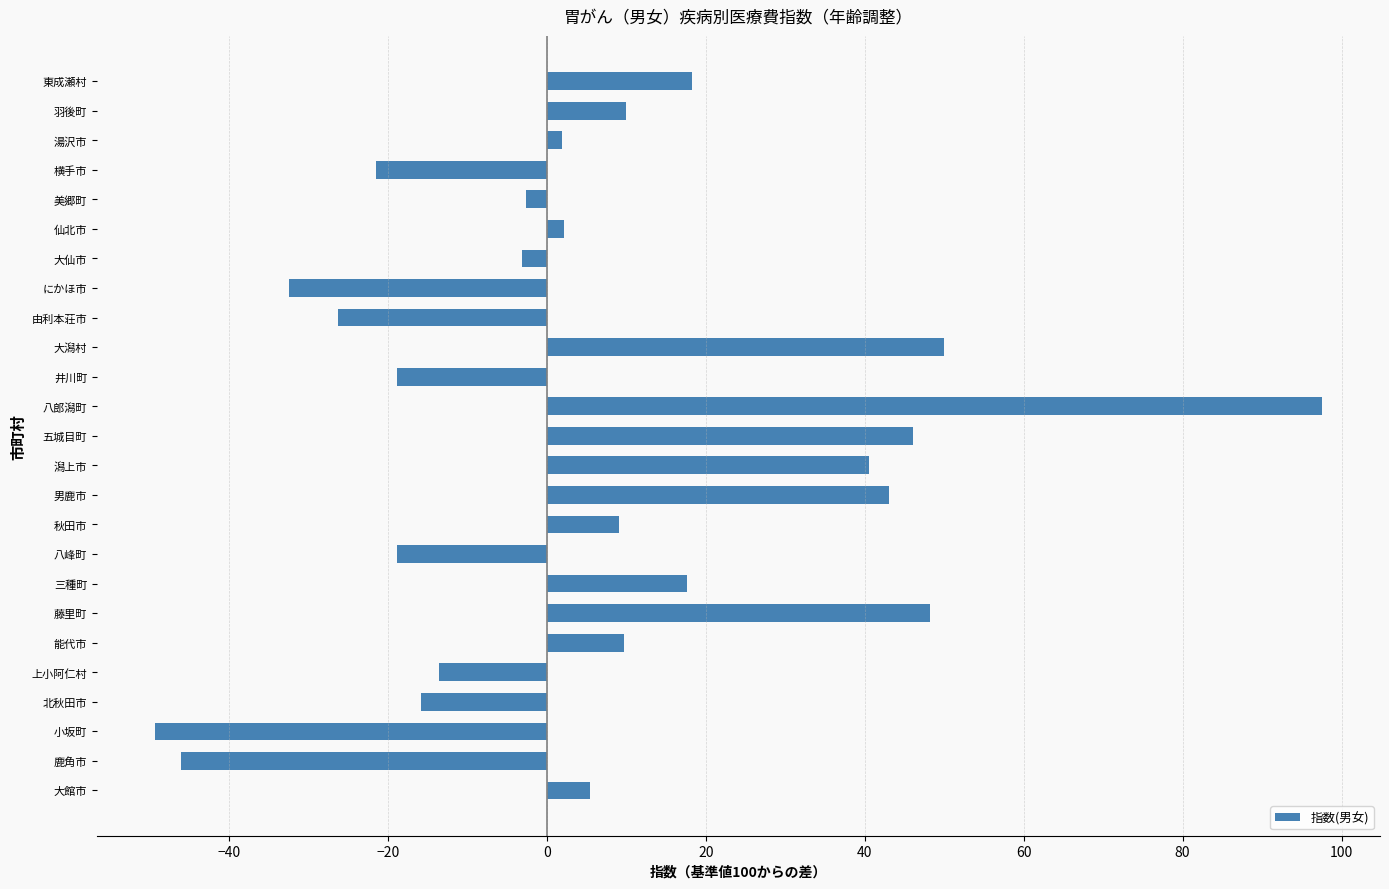

The chart shows a value of 138.6 at 八郎潟町. True or false?

False